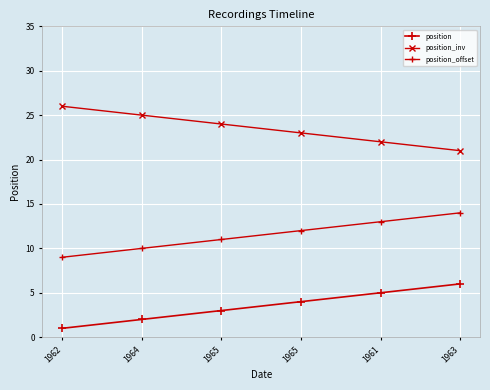

How many categories are shown in the chart?

6